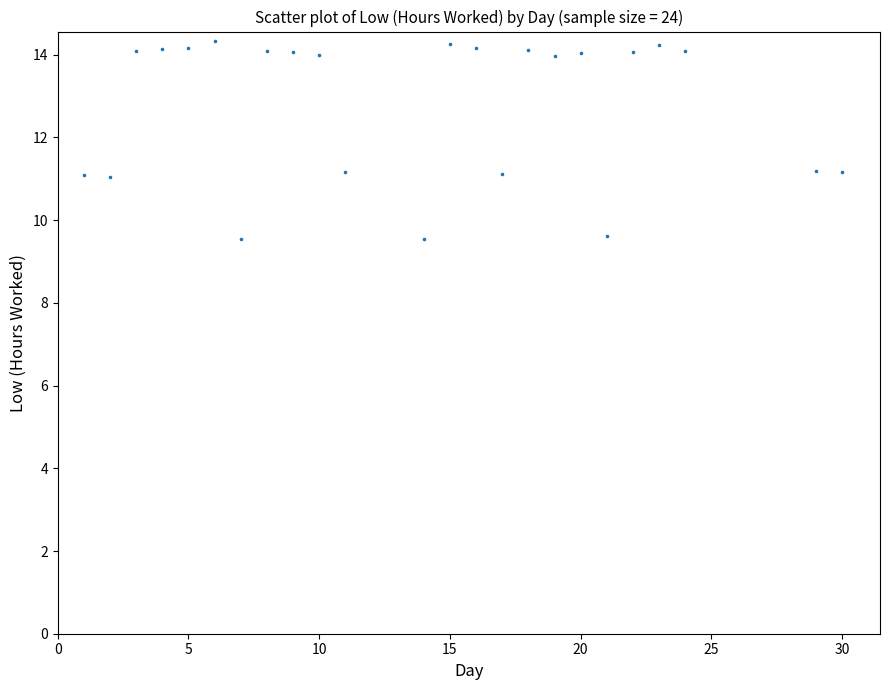

What is the range of Y values (max minus min)?

4.8